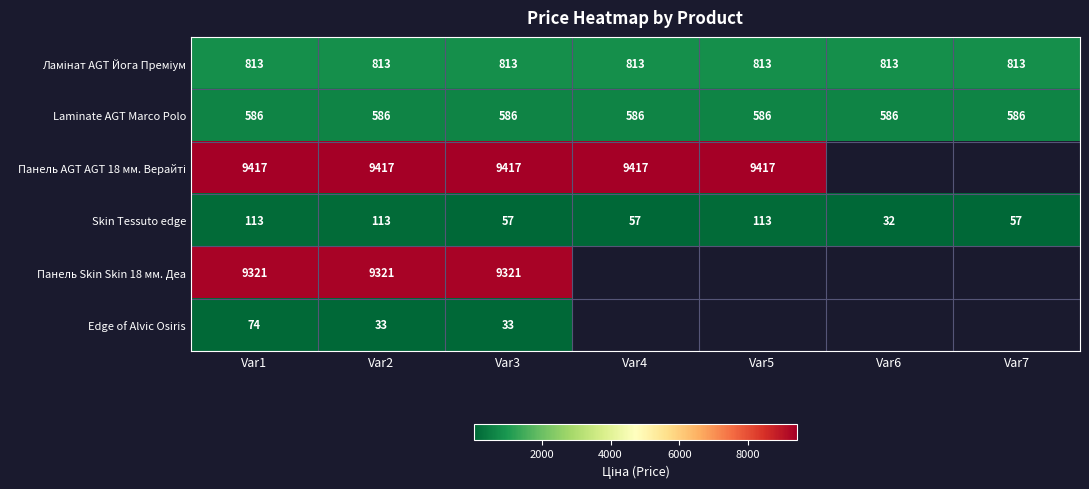

What value does the Laminate AGT Marco Polo series have at Var5?

586.0